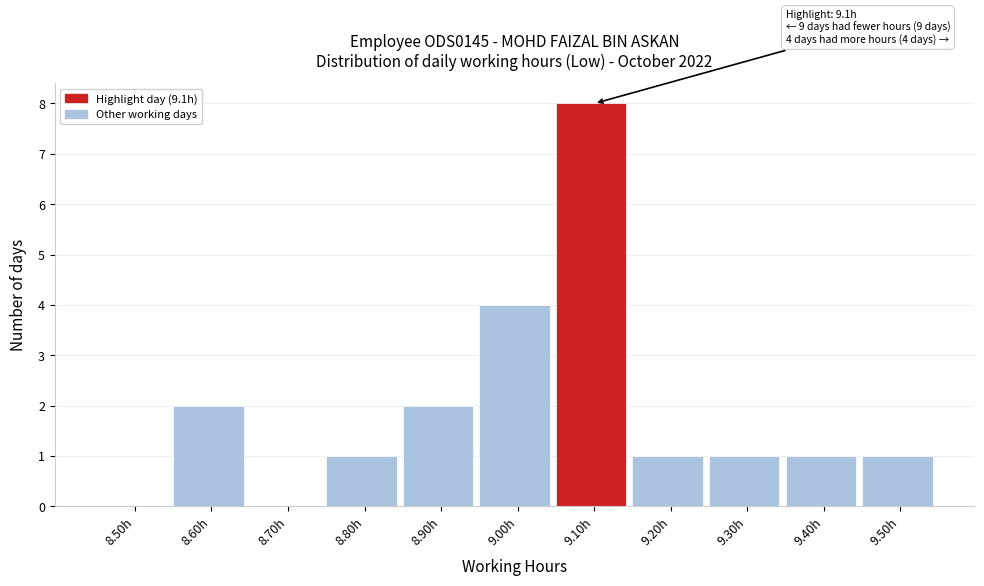

Reading right to left, transcribe all the data shown in this chart.

9.50h=1	9.40h=1	9.30h=1	9.20h=1	9.10h=8	9.00h=4	8.90h=2	8.80h=1	8.70h=0	8.60h=2	8.50h=0